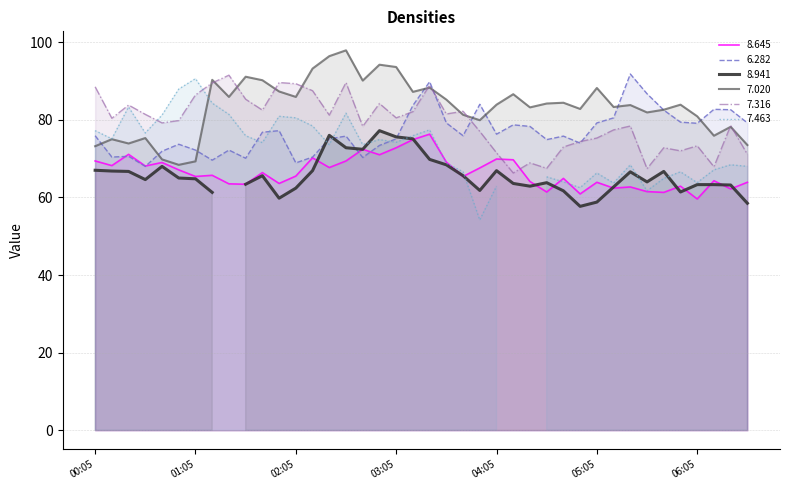

Is it true that 7.316 equals 124.6 at 03:05?

False